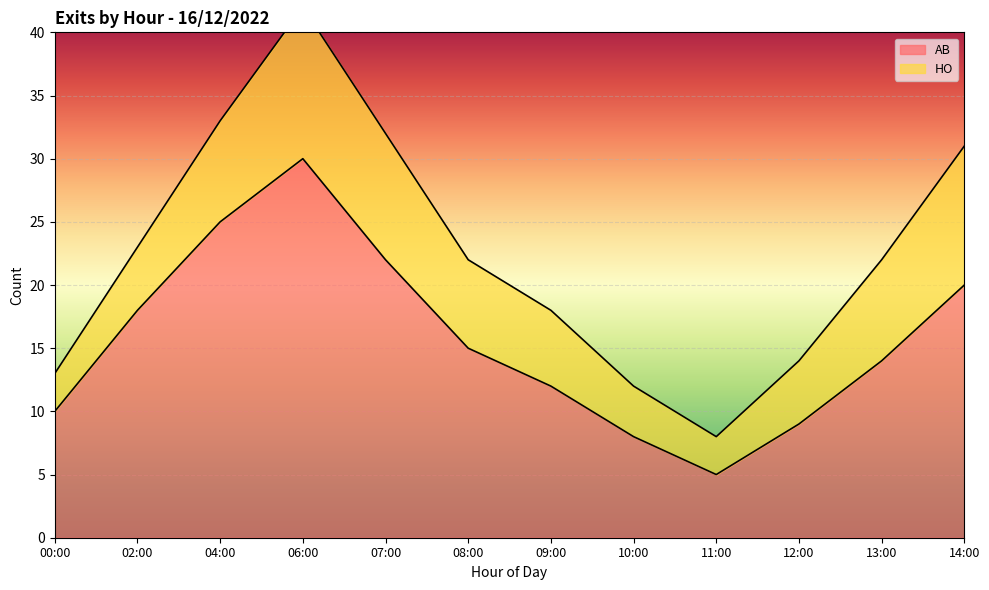

At which category does the data reach its first local valley?

11:00